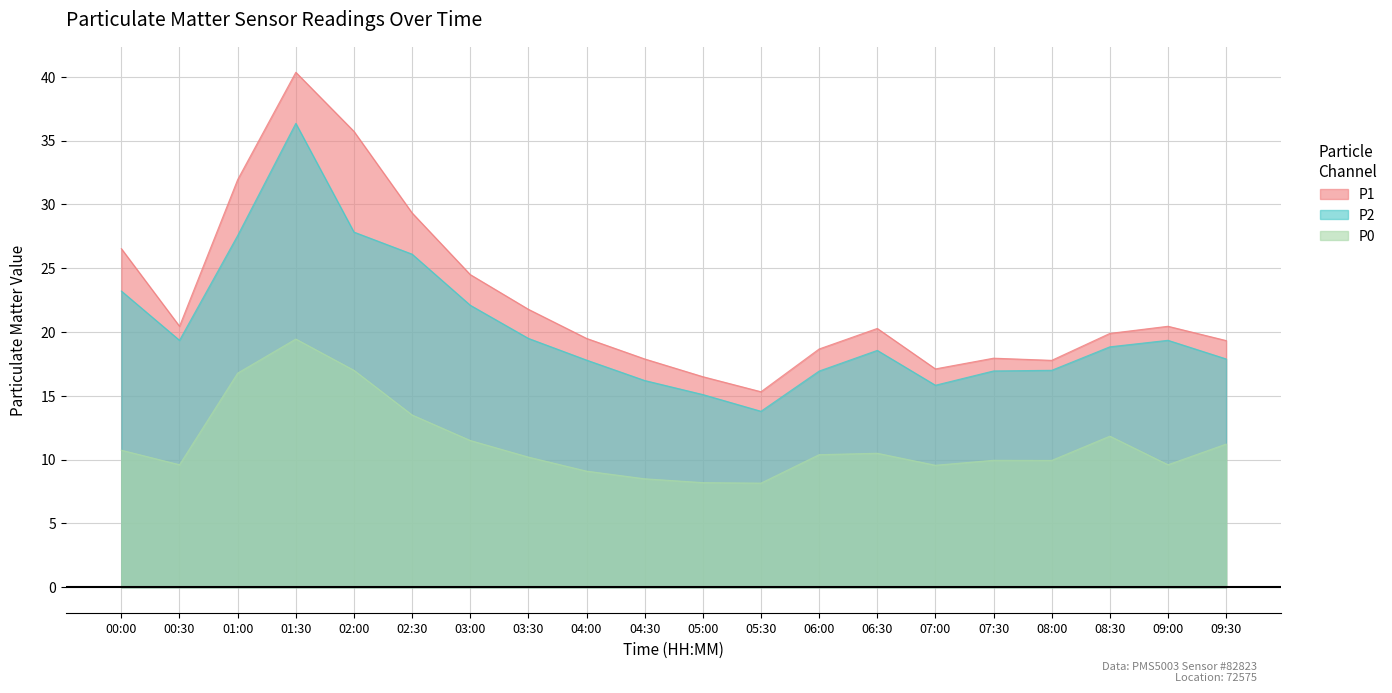

How many lines are shown in the chart?

3